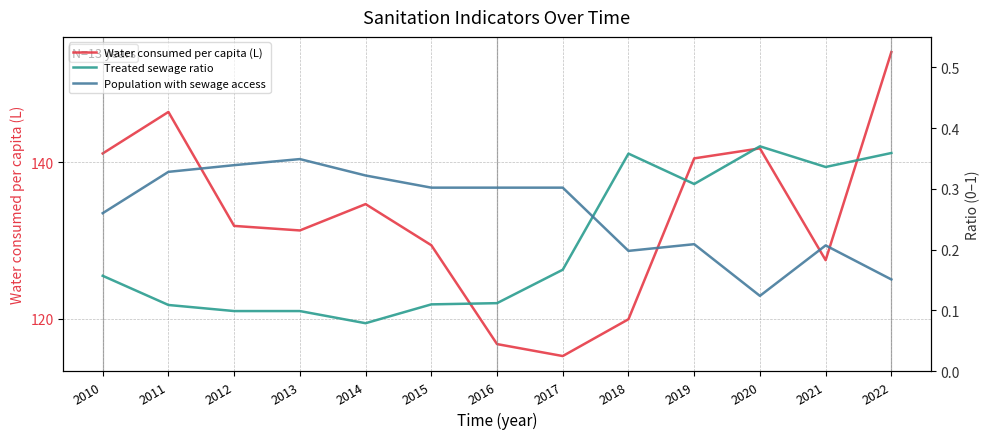

True or false: Water consumed per capita (L) and Population with sewage access cross at least once.

False